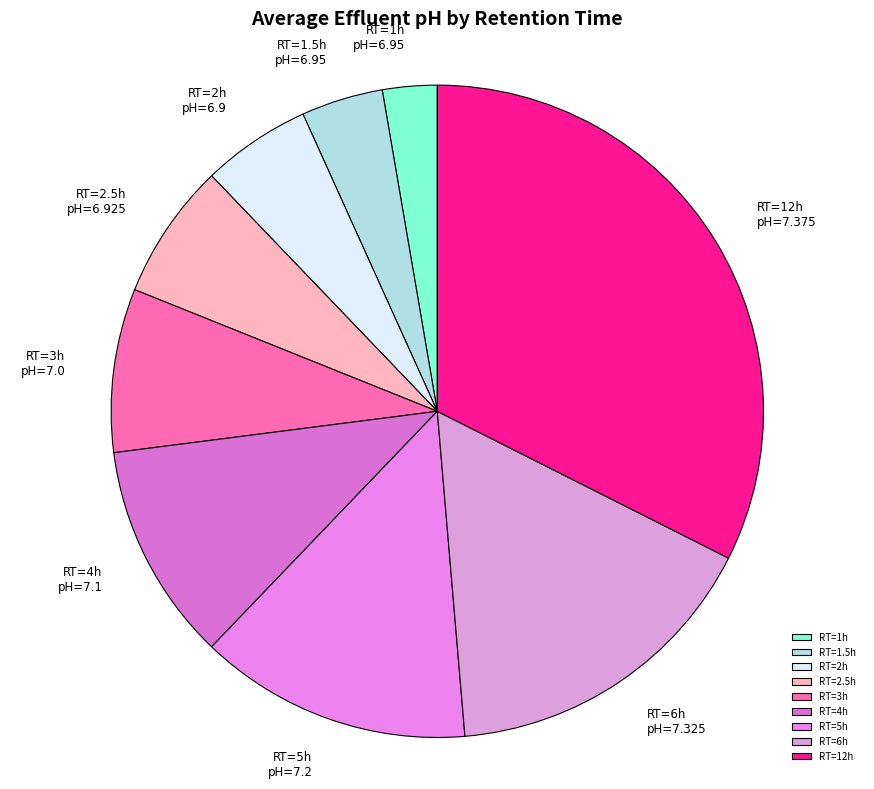

Is it true that RT=4h is 11% of the pie?

True